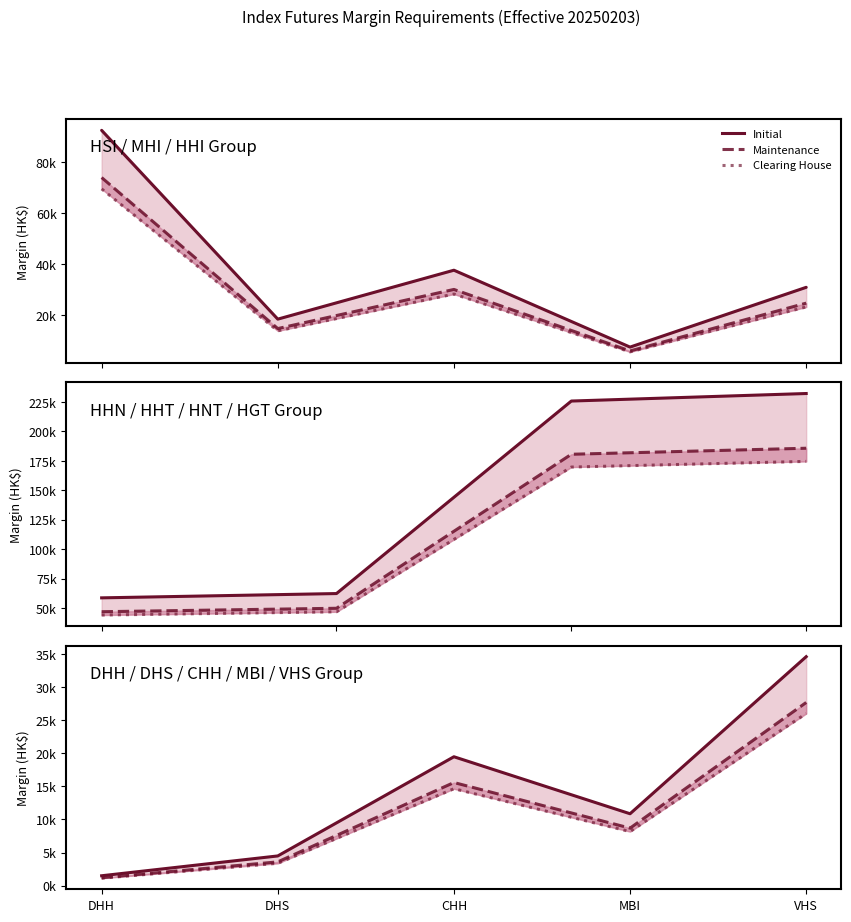

What position from the left is CHH?

3